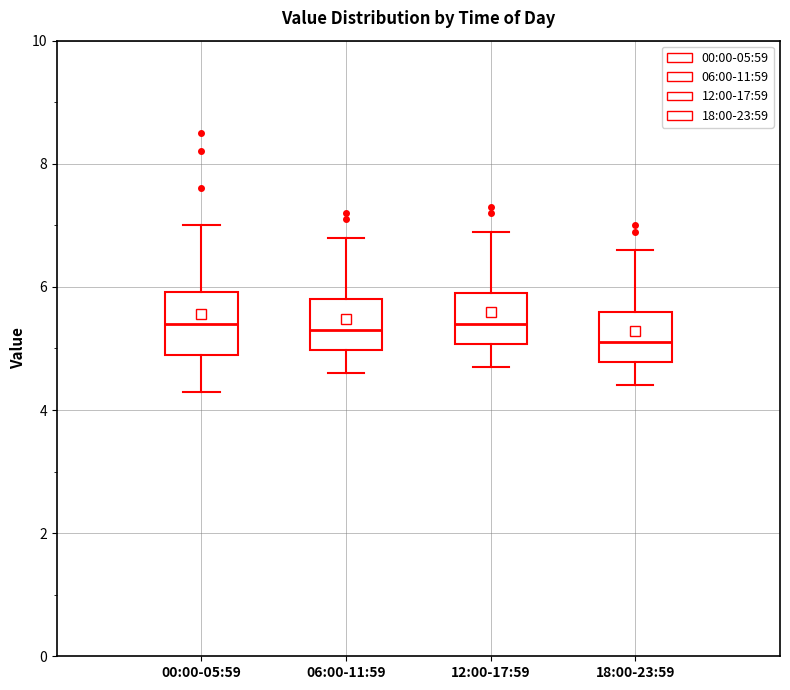

Reading left to right, read every box against the y-axis: the position of its median line, the range the box covers, and the ends of its whiskers. The values are not printed on the chart, so give them approximately, as read against the axis.

00:00-05:59: median 5.4, box 5.0 to 6.0, whiskers 4.4 to 7.0
06:00-11:59: median 5.4, box 5.0 to 5.8, whiskers 4.6 to 6.8
12:00-17:59: median 5.4, box 5.0 to 6.0, whiskers 4.8 to 7.0
18:00-23:59: median 5.2, box 4.8 to 5.6, whiskers 4.4 to 6.6